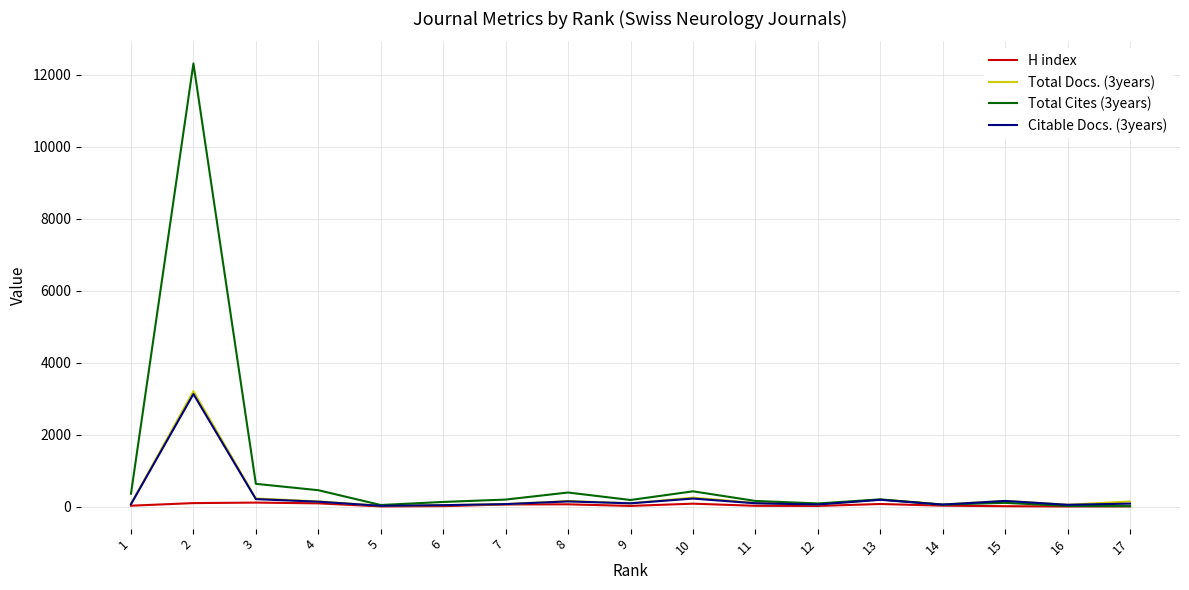

The value of Total Cites (3years) at 6 is 137. True or false?

True